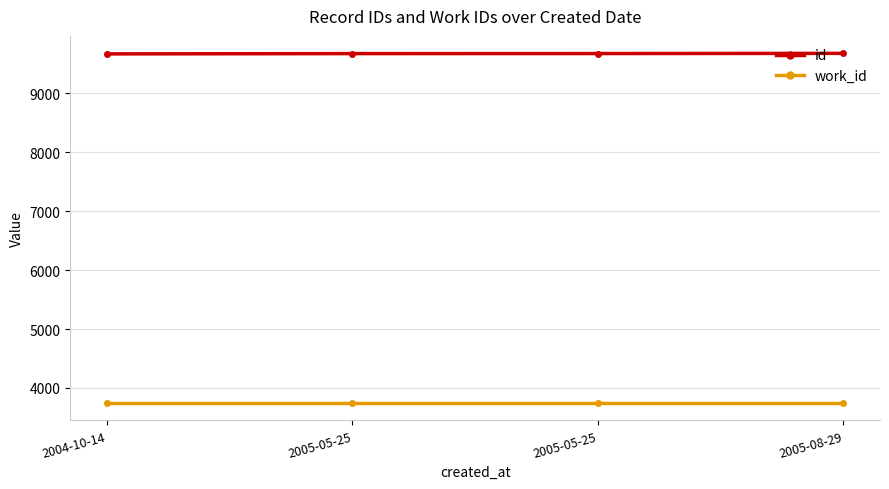

Count the number of categories in the chart.

4